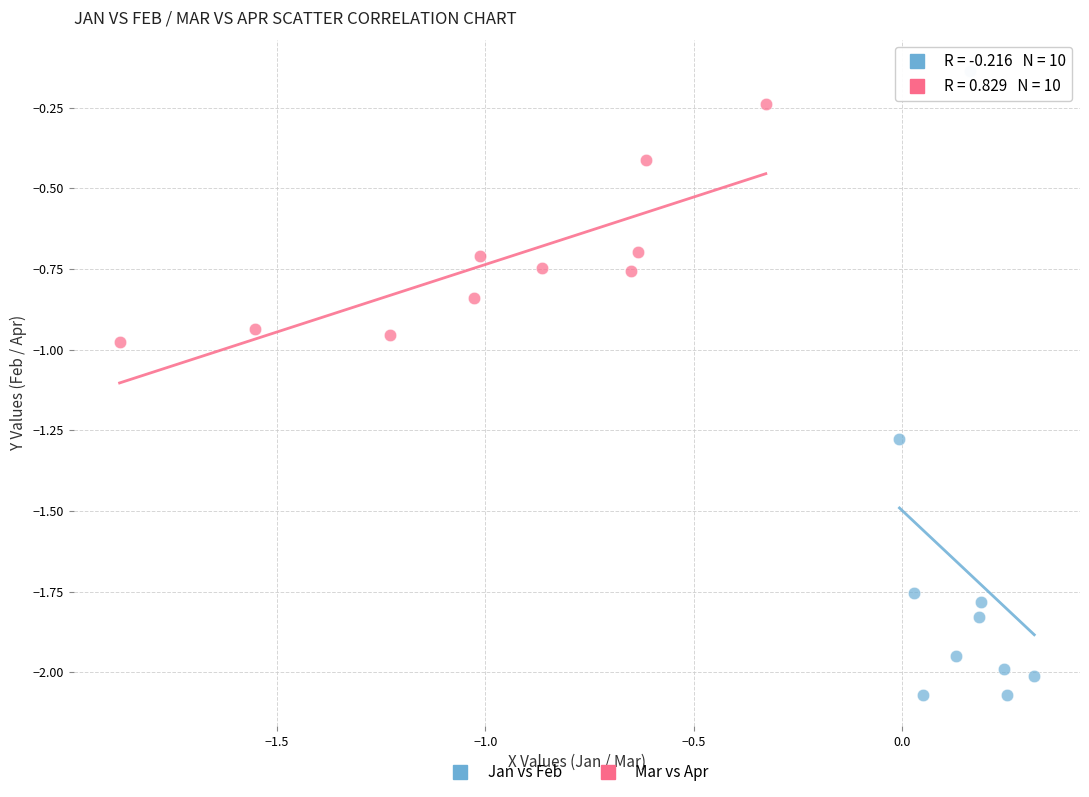

Which series has the widest spread of Y values?

Jan vs Feb